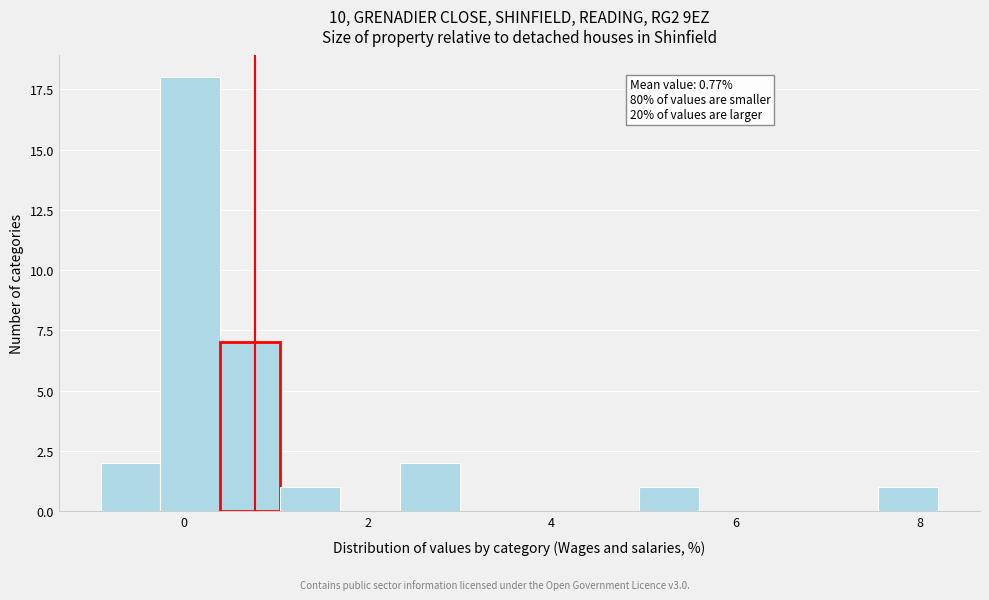

Around what value on the x-axis is the tallest bar? Give the approximate position of its centre, as read against the axis.

0.0